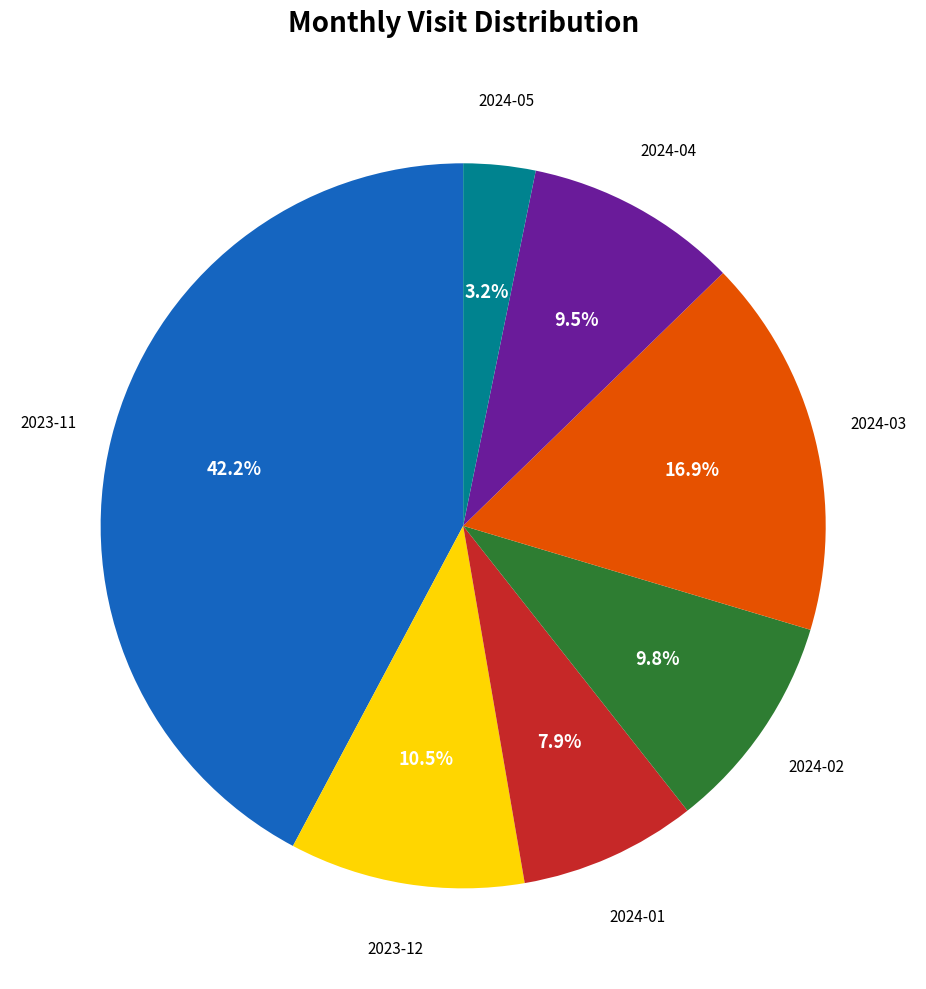

Approximately how many times larger is the value at 2024-03 compared to 2023-12?

1.6